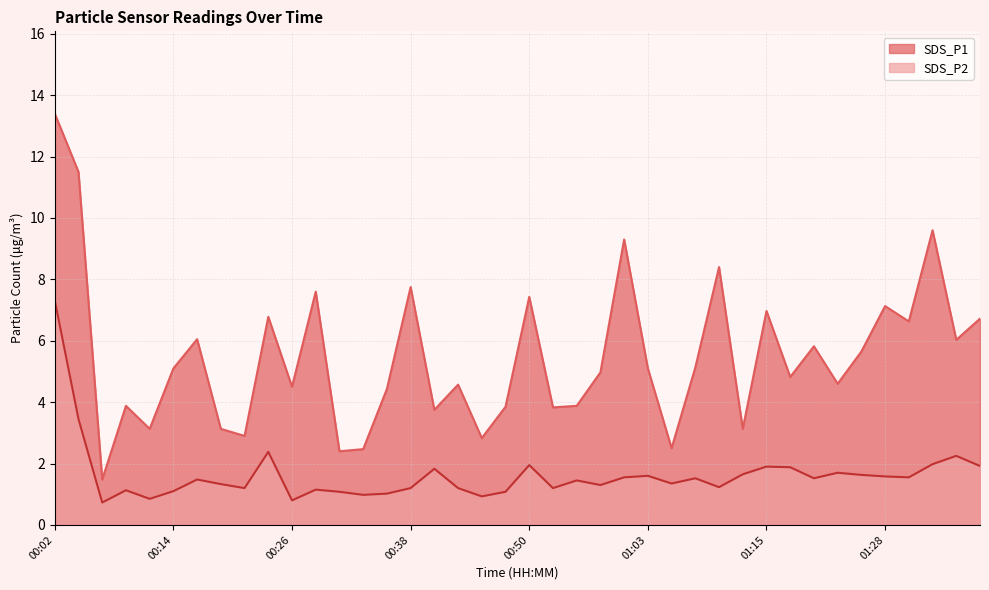

Between 00:33 and 00:53, which series saw the biggest shift?

SDS_P1